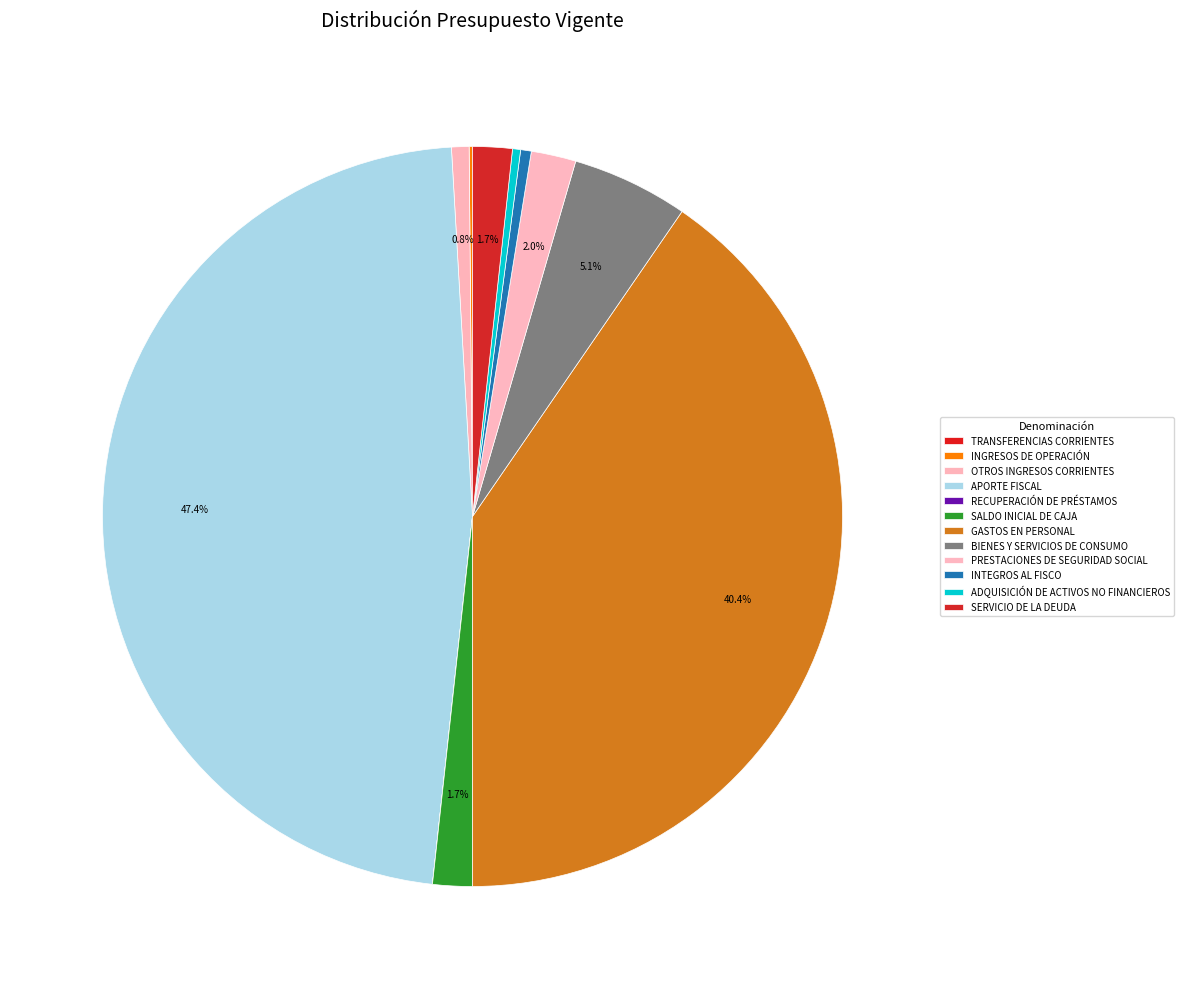

What percentage is NOT represented by PRESTACIONES DE SEGURIDAD SOCIAL?

98.0%